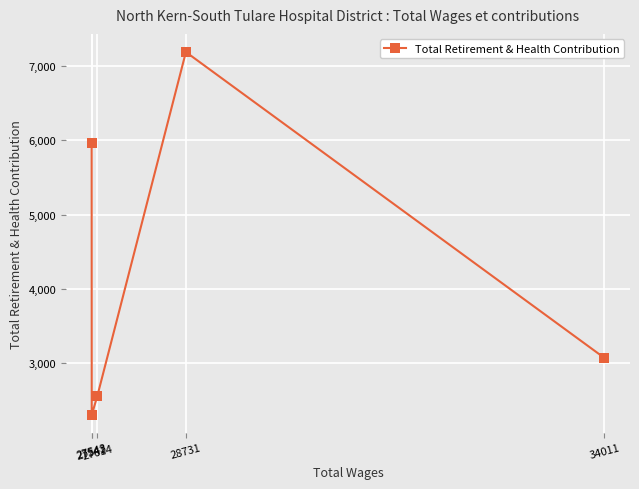

How many points are lower than both their immediate neighbors (excluding endpoints)?

1